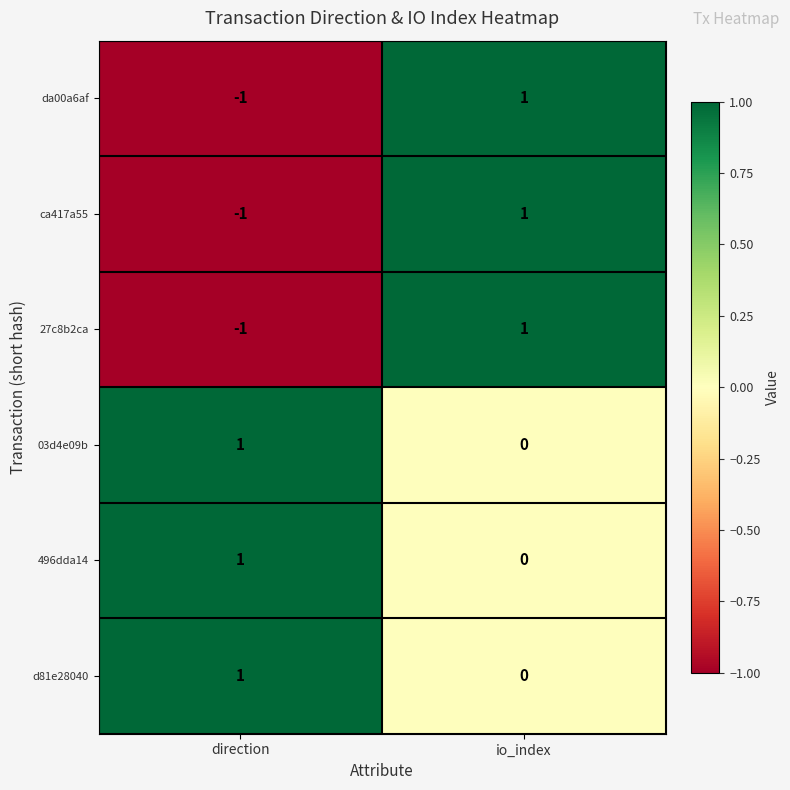

What is the total value across all series at io_index?

3